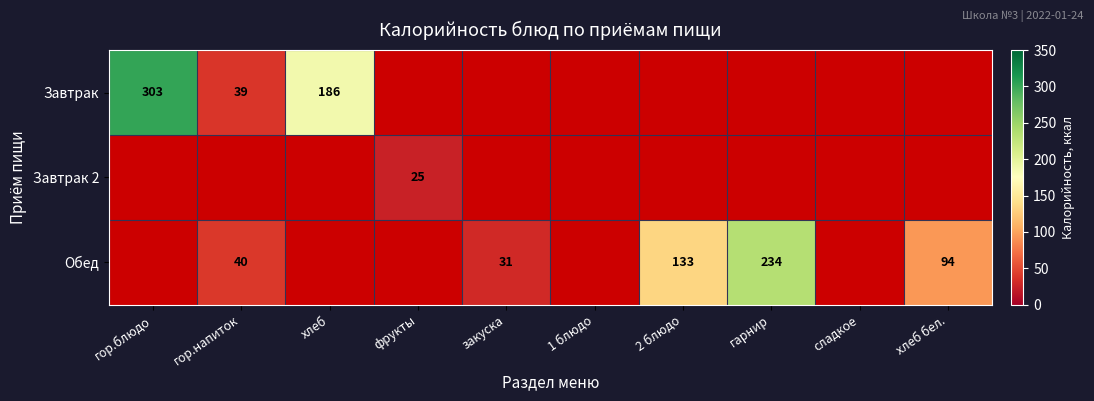

At which category does the chart reach its minimum across all series?

фрукты